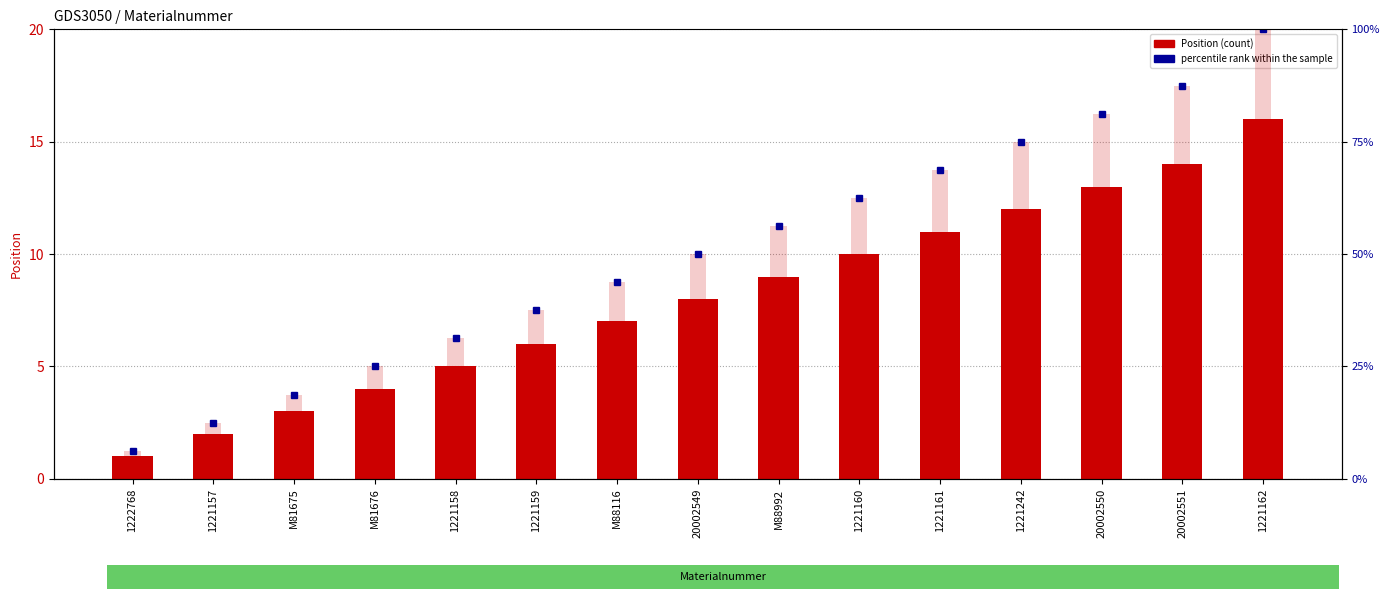

Are the bars horizontal?

No